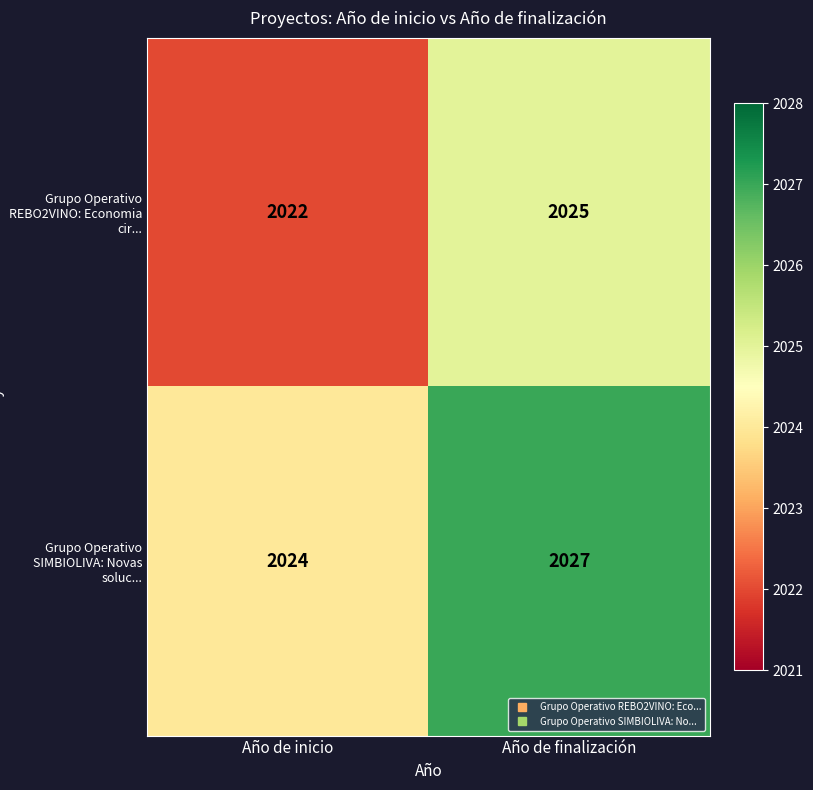

At which category is the sum across all series the highest?

Año de finalización